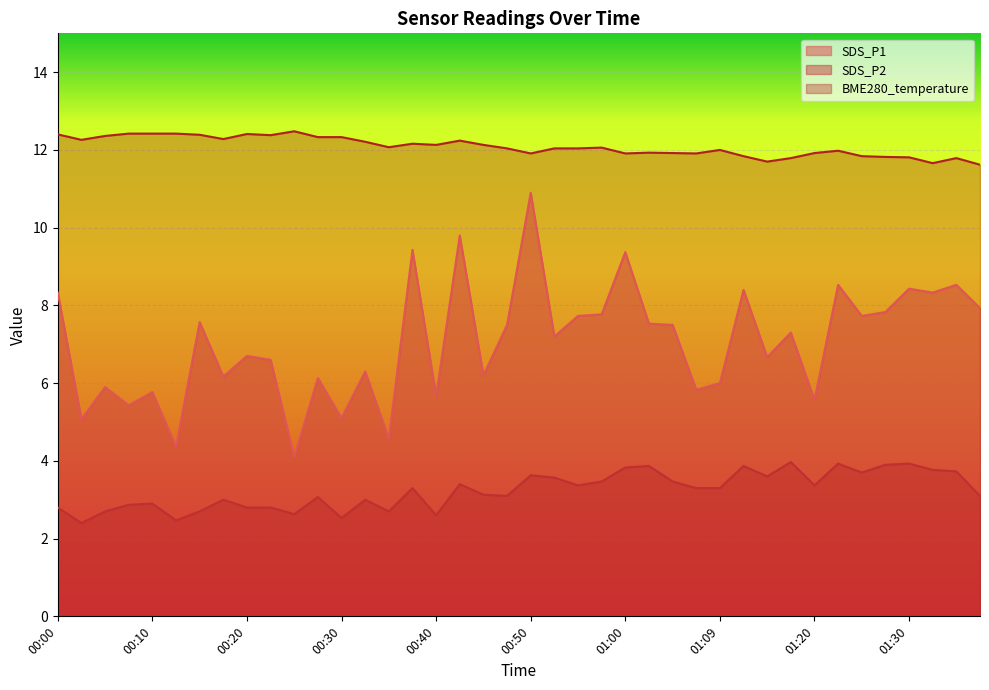

At which category is the sum across all series the highest?

00:50